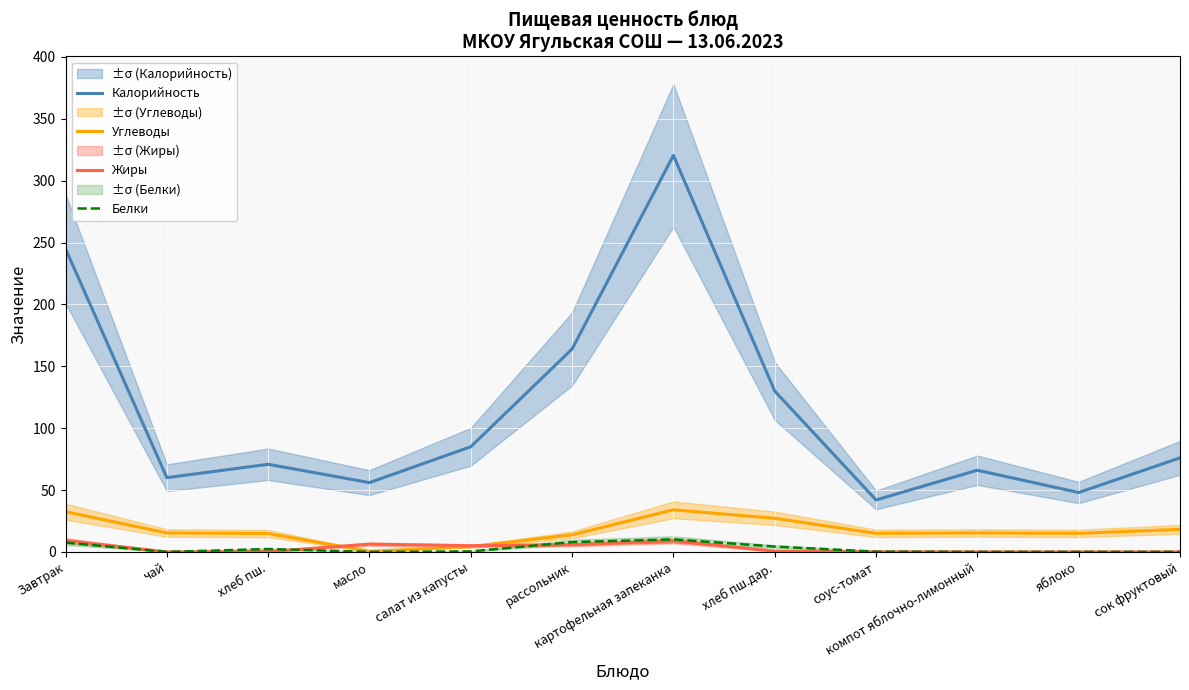

What is the label of the 9th point from the left?

соус-томат